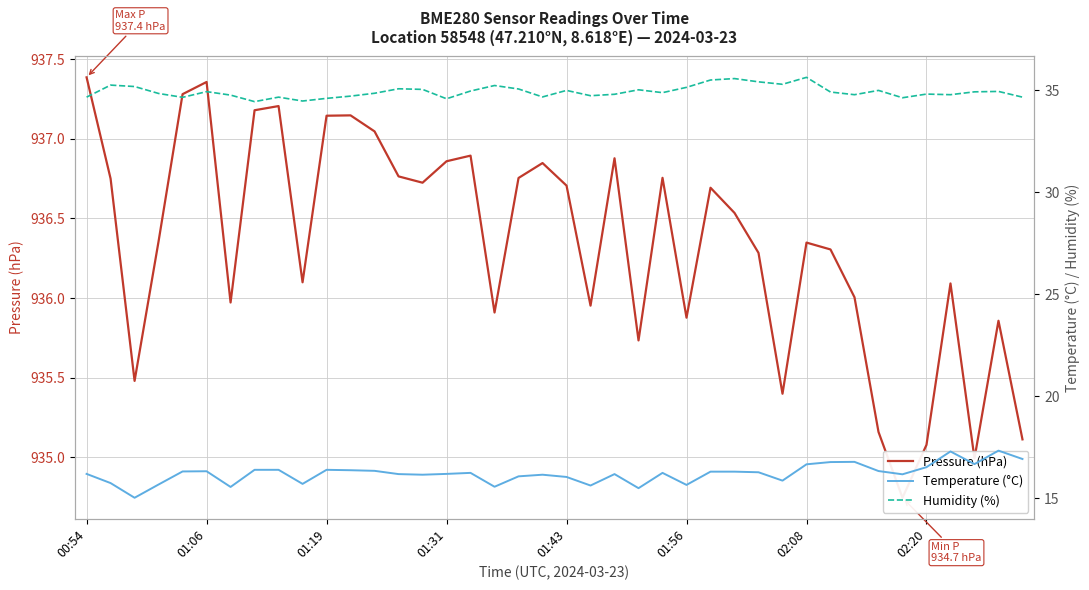

Does the chart display data point markers on the line(s)?

No